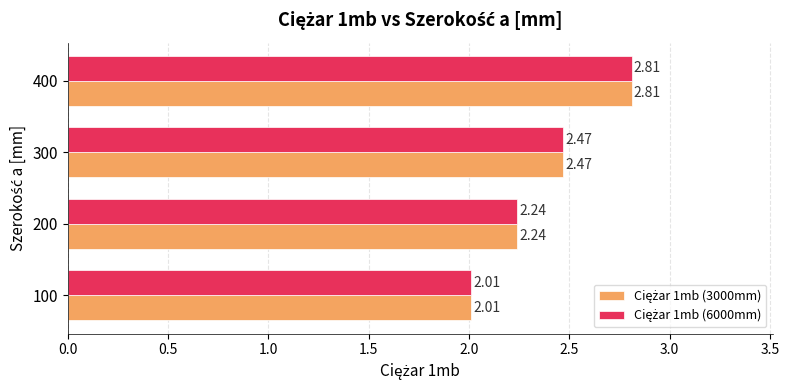

At which category is the sum across all series the highest?

400